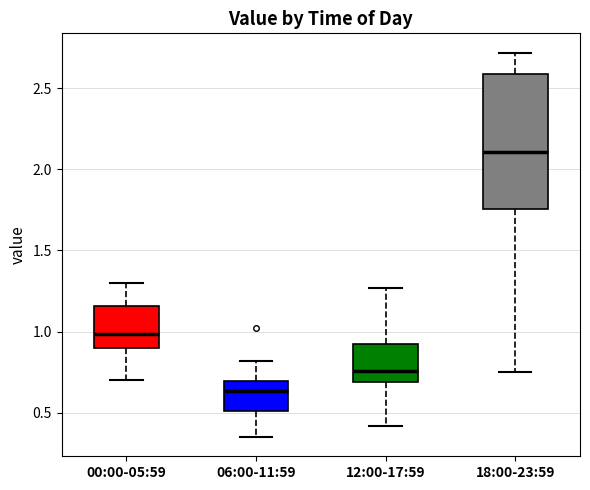

Reading left to right, read every box against the y-axis: the position of its median line, the range the box covers, and the ends of its whiskers. The values are not printed on the chart, so give them approximately, as read against the axis.

00:00-05:59: median 1.00, box 0.90 to 1.15, whiskers 0.70 to 1.30
06:00-11:59: median 0.65, box 0.50 to 0.70, whiskers 0.35 to 0.80
12:00-17:59: median 0.75, box 0.70 to 0.95, whiskers 0.40 to 1.25
18:00-23:59: median 2.10, box 1.75 to 2.60, whiskers 0.75 to 2.70